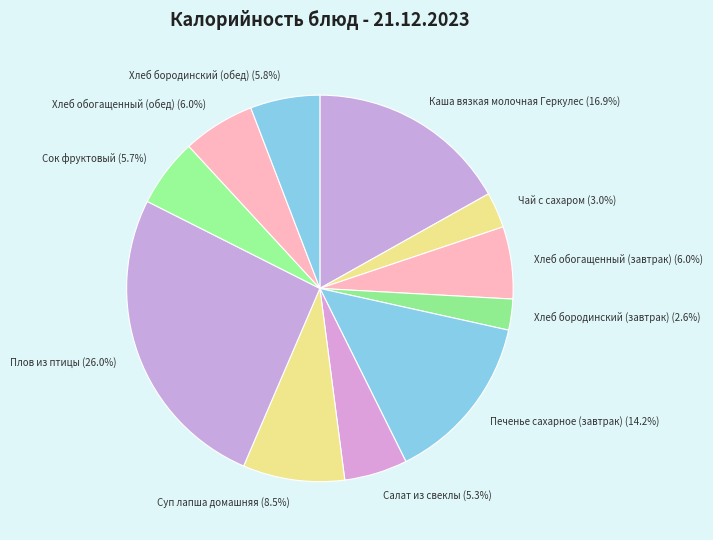

To the nearest percent, what is the difference between the largest and smallest slice percentages?

23%